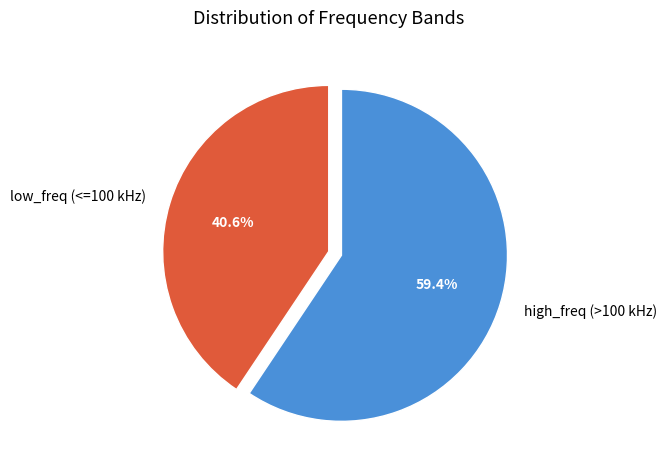

Is there a majority slice in this chart?

Yes